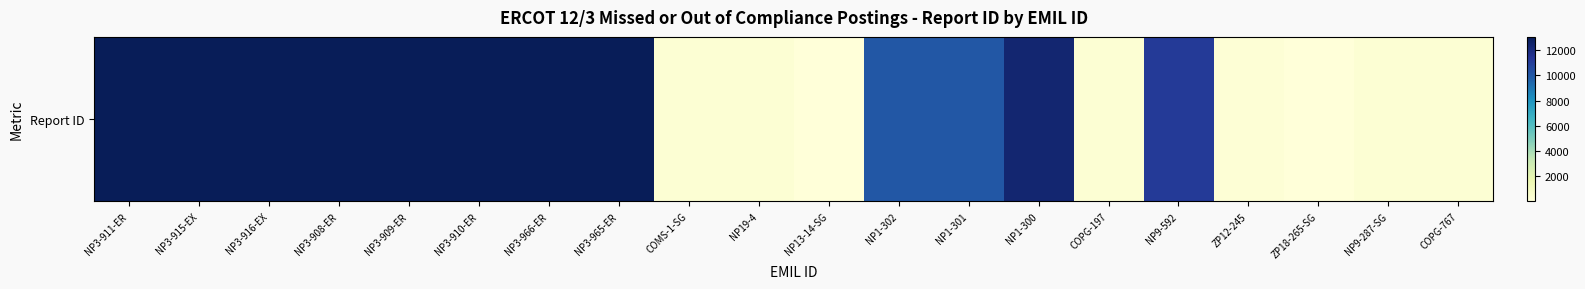

Where does the data first go above 11124?

NP3-911-ER